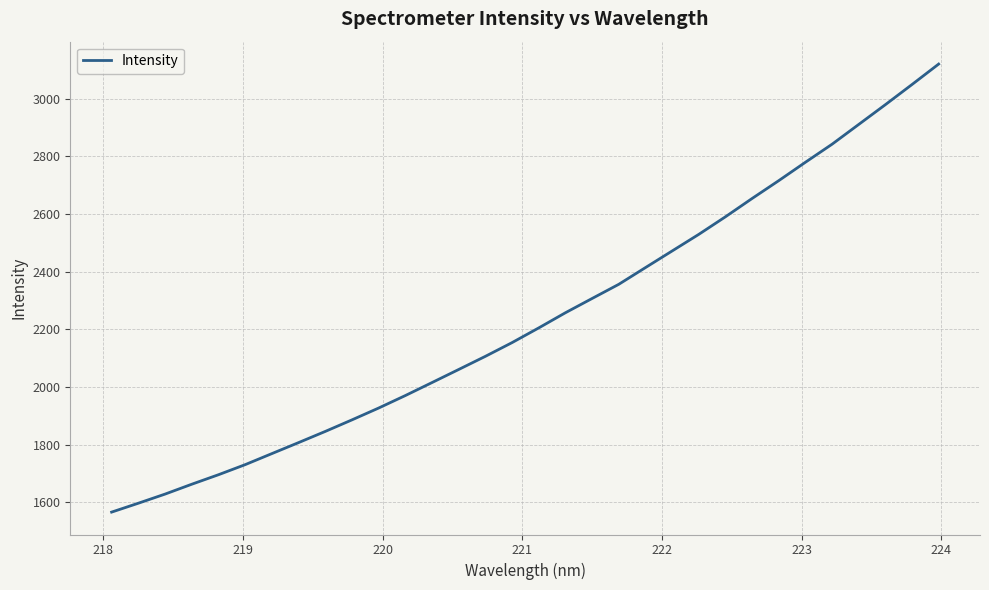

What is the minimum value shown in the chart?

1565.7